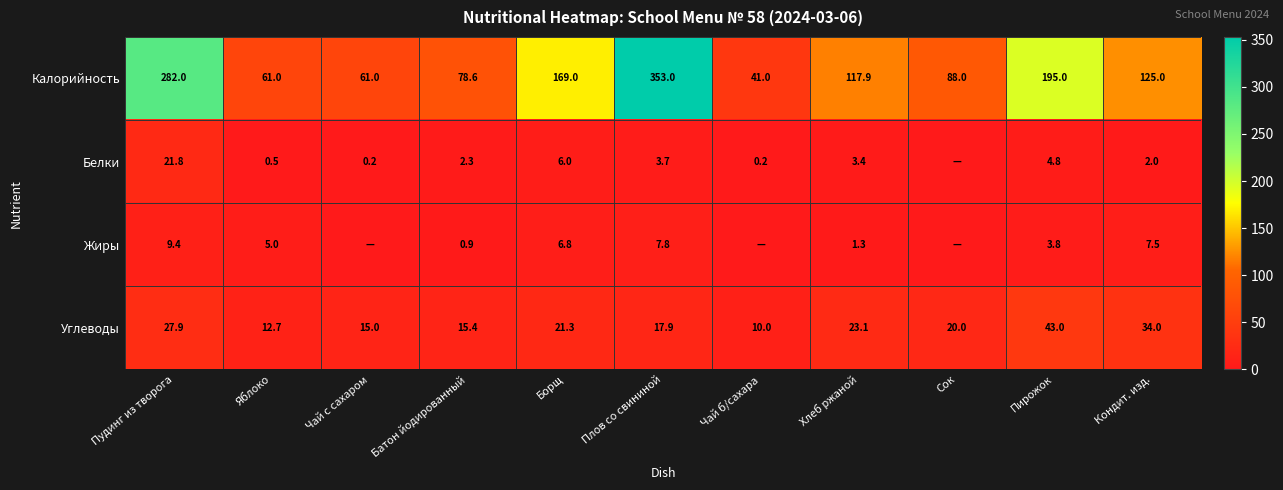

At which category is the sum across all series the highest?

Плов со свининой